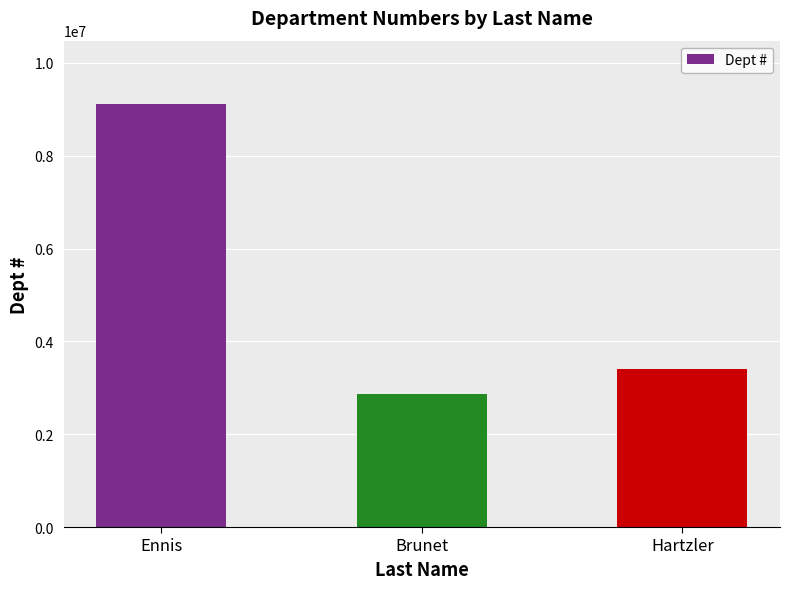

Rank the categories by value from lowest to highest.

Brunet, Hartzler, Ennis